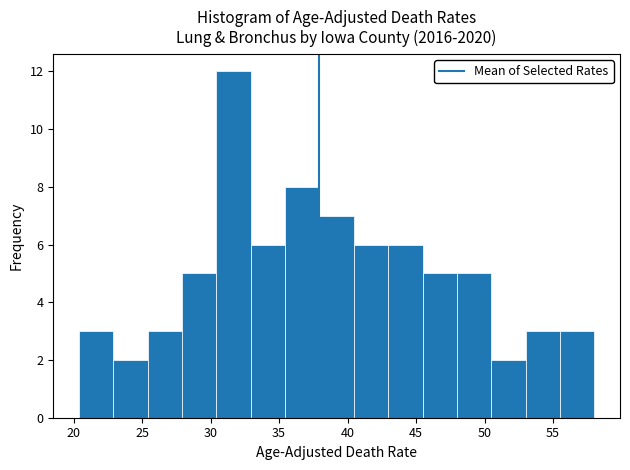

Reading left to right, list every bar in this chart as the range it spans on the x-axis followed by its height. Neither the bar edges nor the heights are printed on the chart, so give them approximately, as read against the axes.

20.5 to 23.0: 3
23.0 to 25.5: 2
25.5 to 28.0: 3
28.0 to 30.5: 5
30.5 to 33.0: 12
33.0 to 35.5: 6
35.5 to 38.0: 8
38.0 to 40.5: 7
40.5 to 43.0: 6
43.0 to 45.5: 6
45.5 to 48.0: 5
48.0 to 50.5: 5
50.5 to 53.0: 2
53.0 to 55.5: 3
55.5 to 58.0: 3